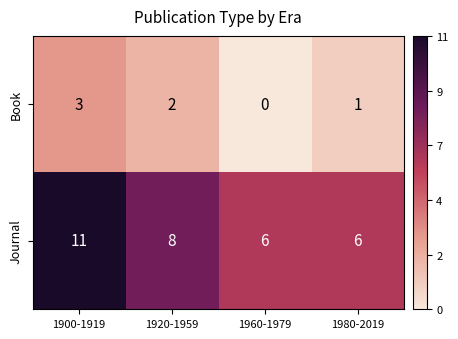

Which series has the widest spread of values?

Journal